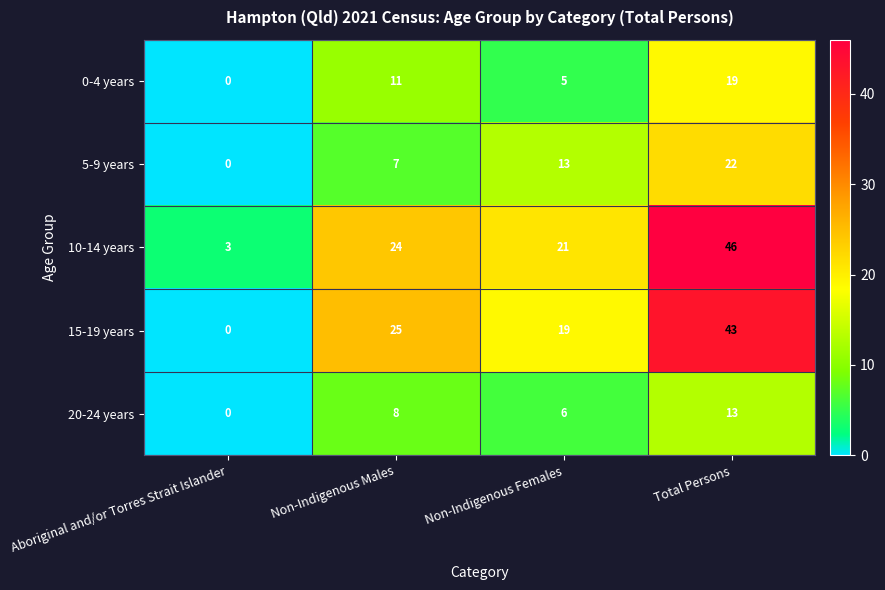

What is the difference between the highest and lowest values at Non-Indigenous Females?

16